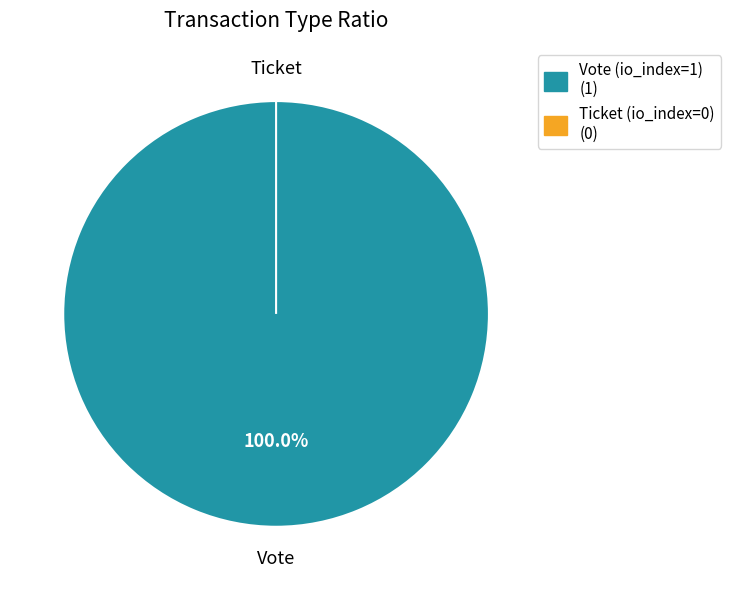

Is it true that Vote (io_index=1) is 100% of the pie?

True